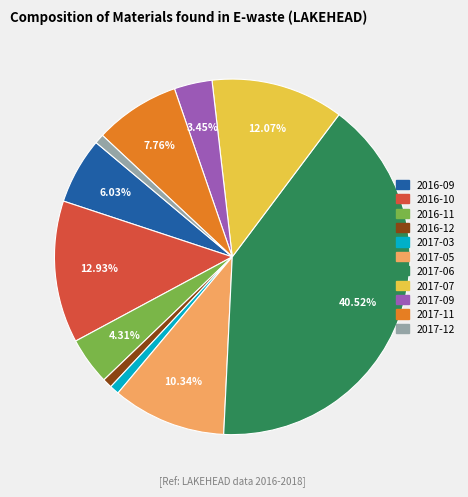

Is the sum of 2017-11 and 2017-05 greater than half?

No